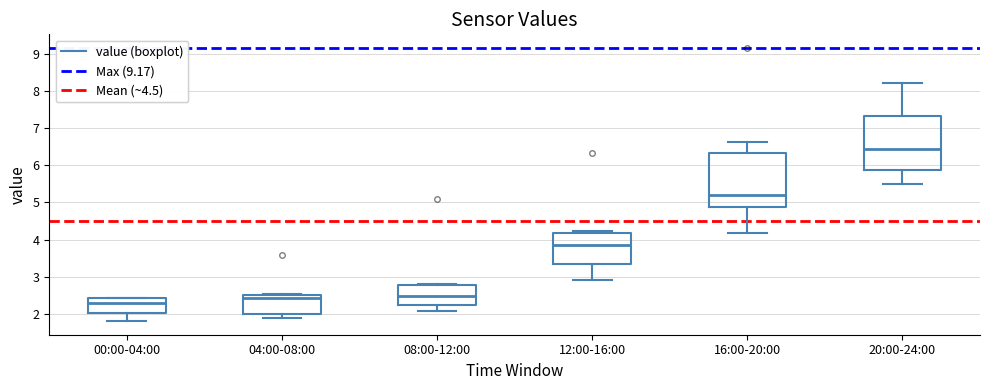

Where is the lower edge of the box for 04:00-08:00 on the y-axis? The values are not printed on the chart, so give them approximately, as read against the axis.

2.0